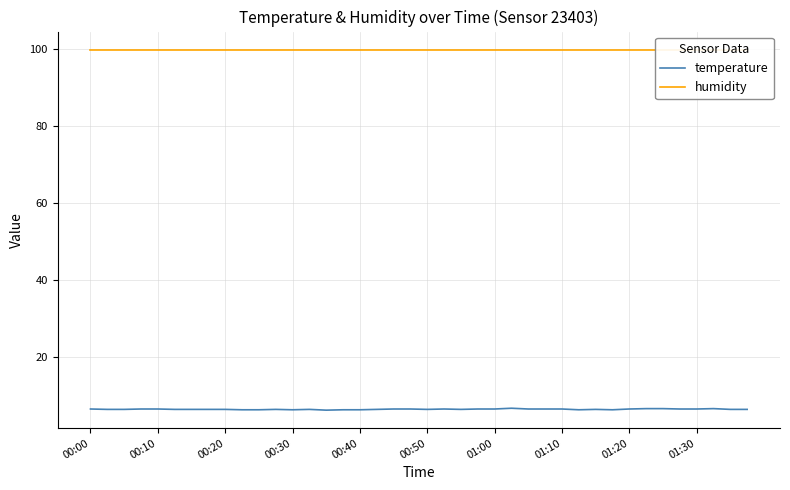

At how many categories does at least one series exceed 40?

40